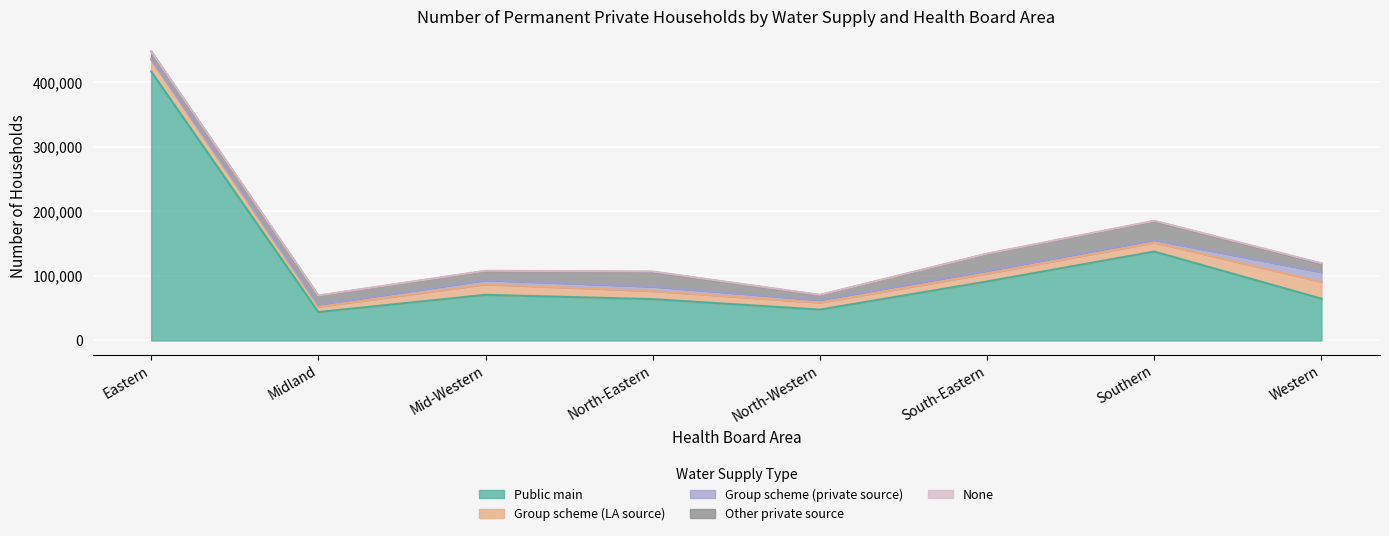

Where is the first local maximum for Group scheme (LA source)?

Mid-Western